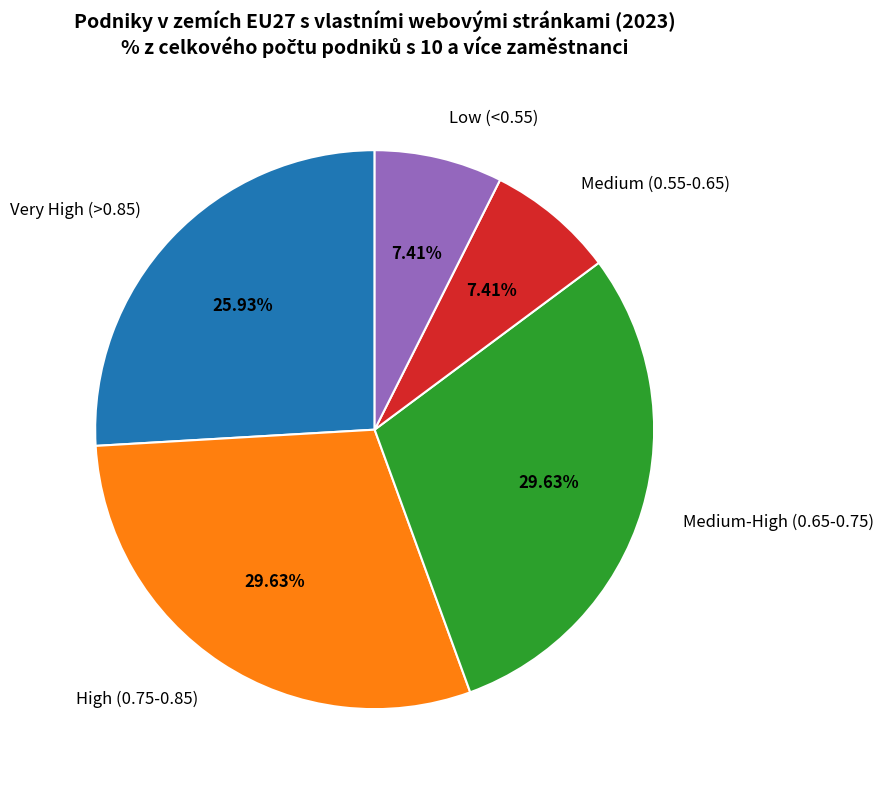

Does any single category account for the majority?

No